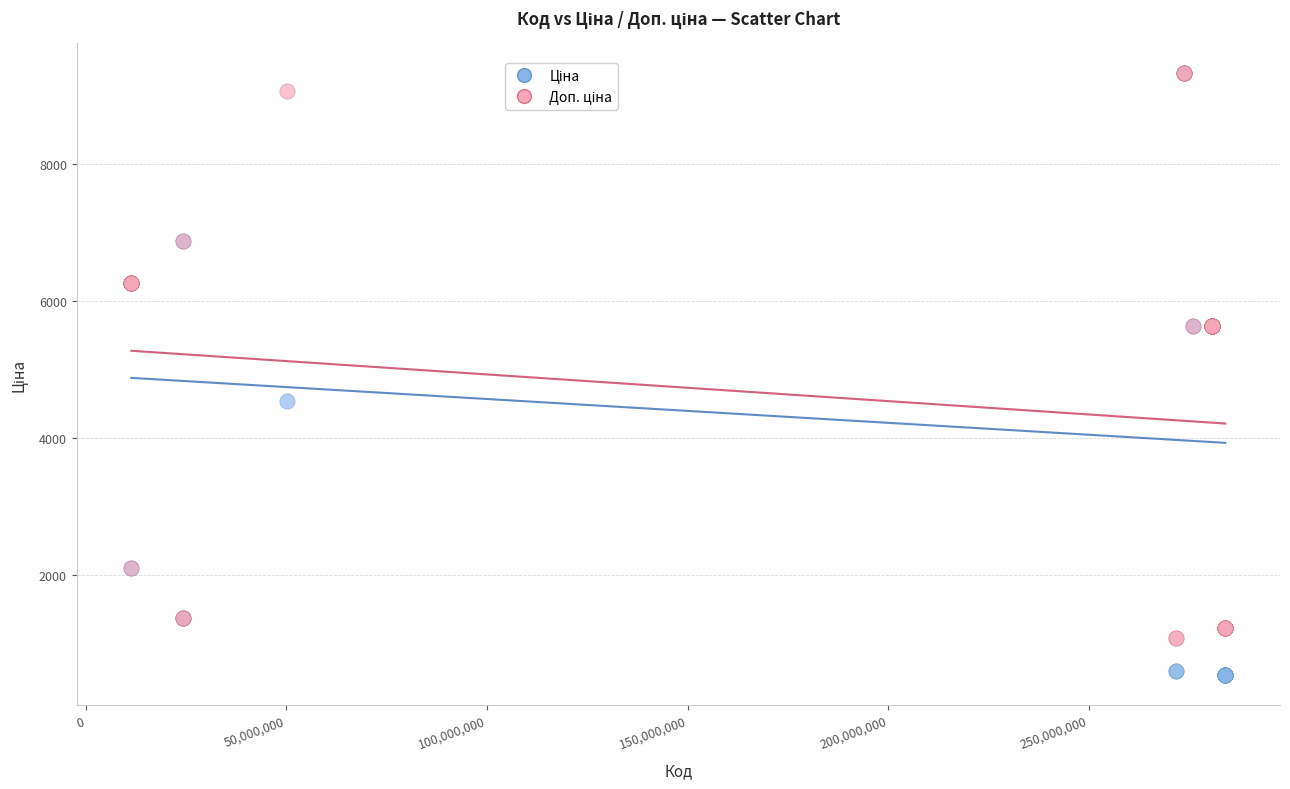

Across all series, what Y value is closest to 4928?

4531.4